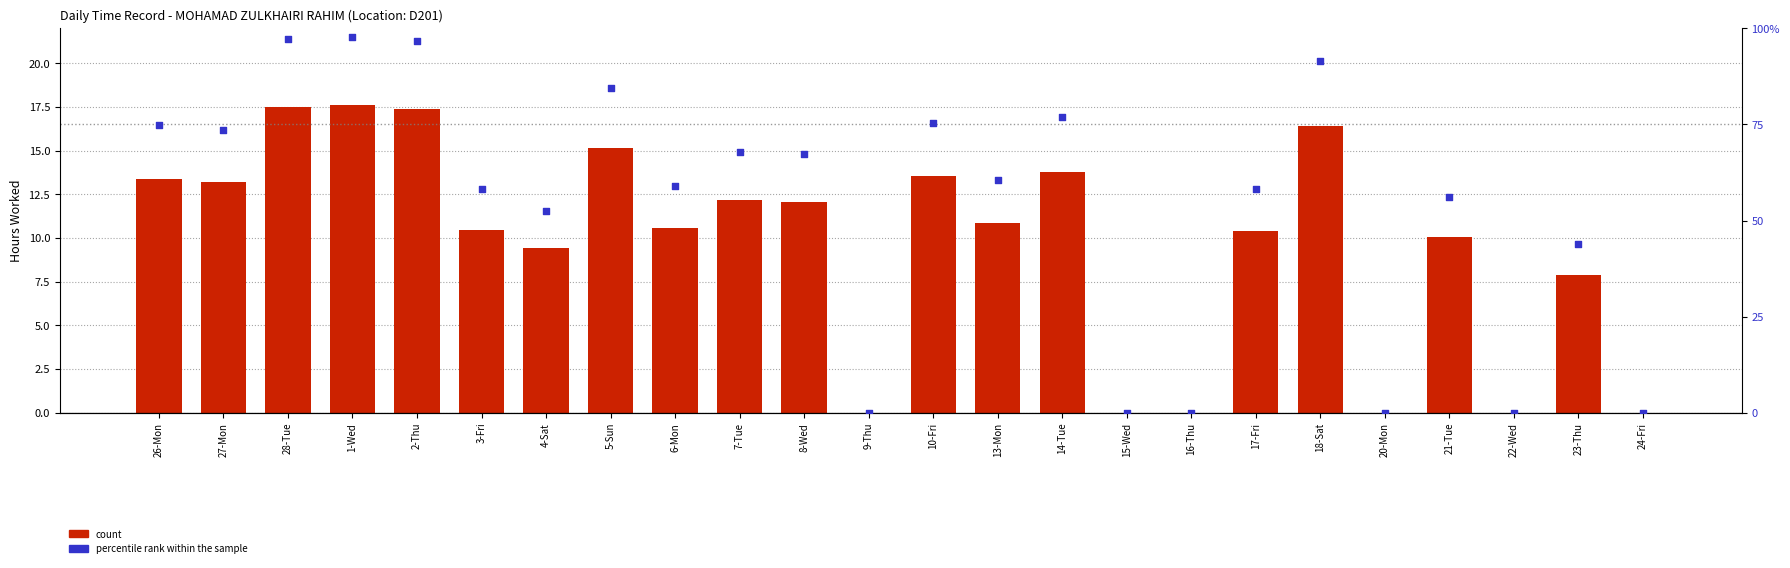

At how many categories does at least one series exceed 17?

5